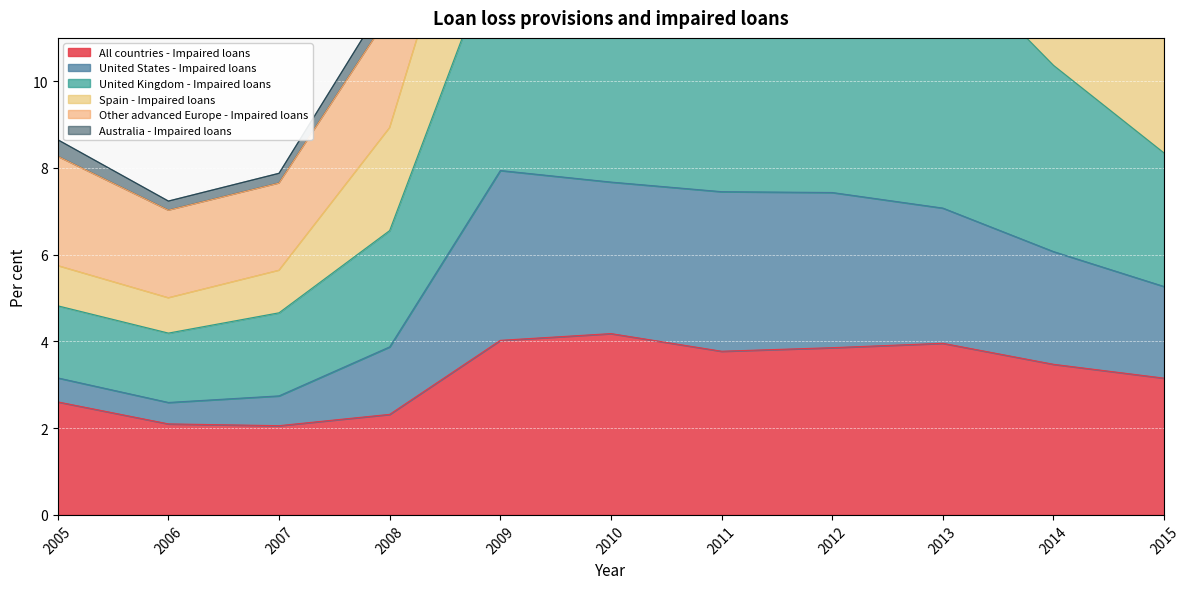

Which series has the widest spread of values?

United Kingdom - Impaired loans